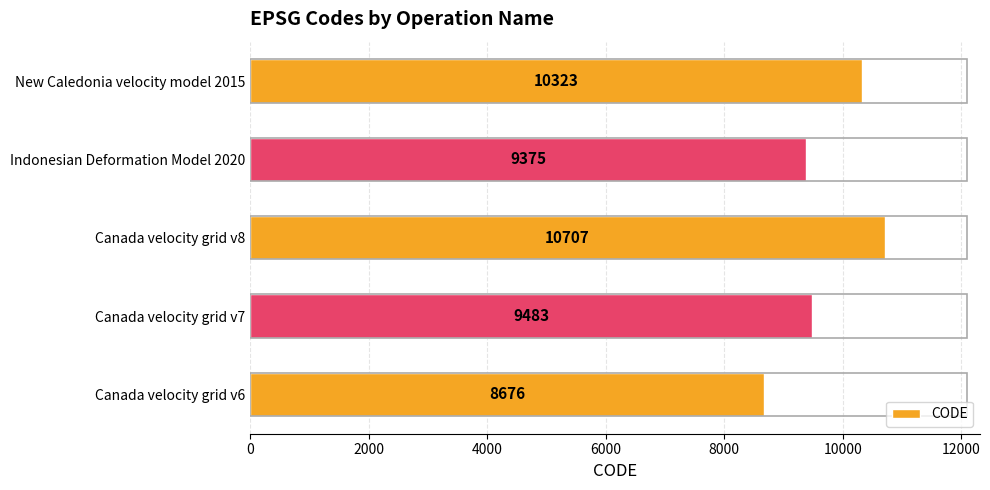

The chart shows a value of 8676 at Canada velocity grid v6. True or false?

True